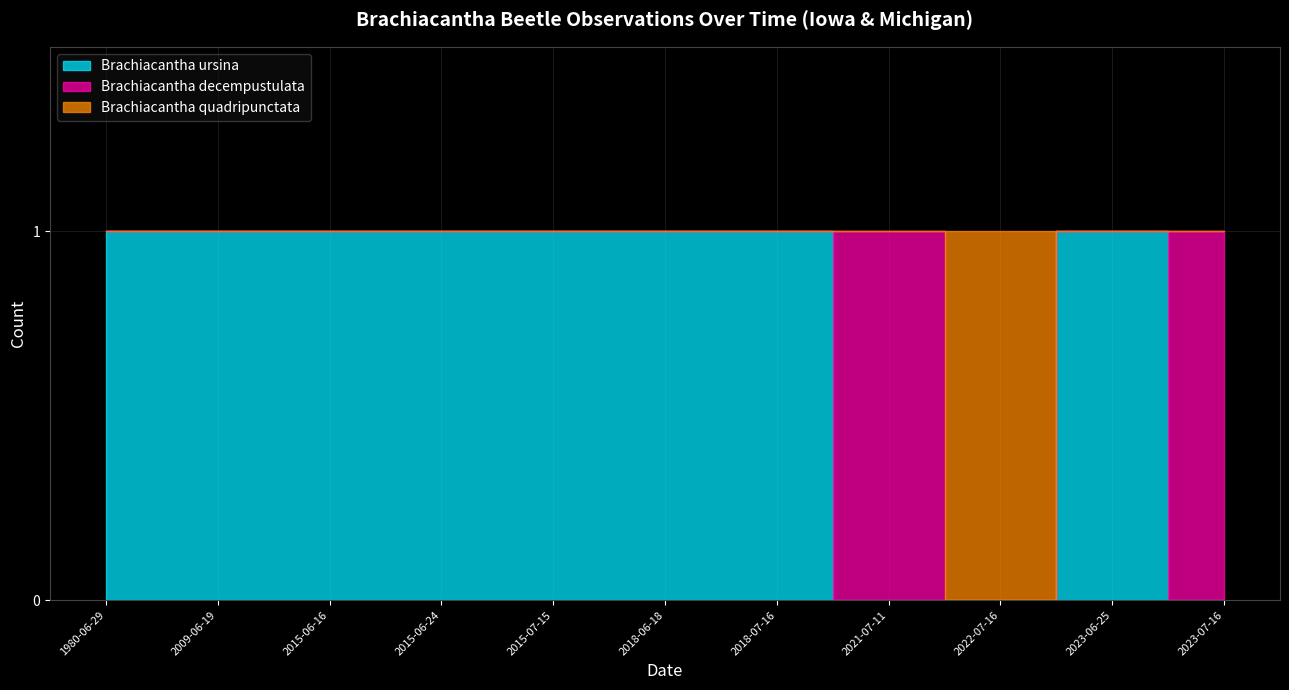

At which label is Brachiacantha ursina closest to 0?

2021-07-11